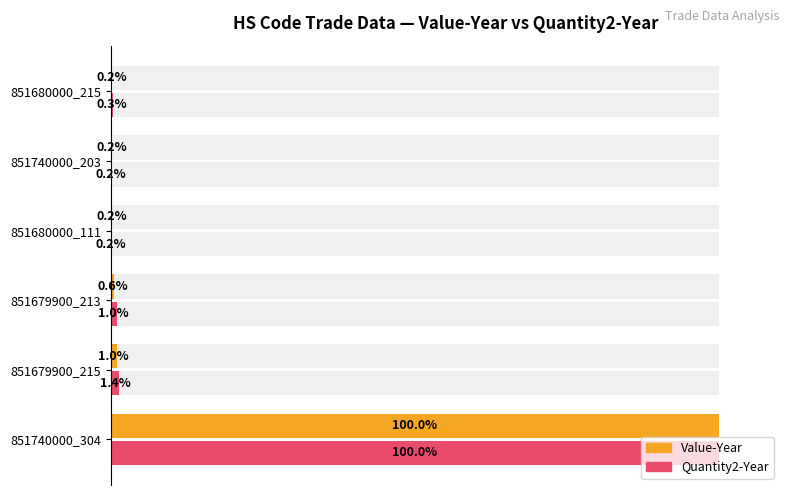

Reading left to right, extract all data points from this chart.

Value-Year: 100.0	1.0	0.6	0.2	0.2	0.2
Quantity2-Year: 100.0	1.4	1.0	0.2	0.2	0.3